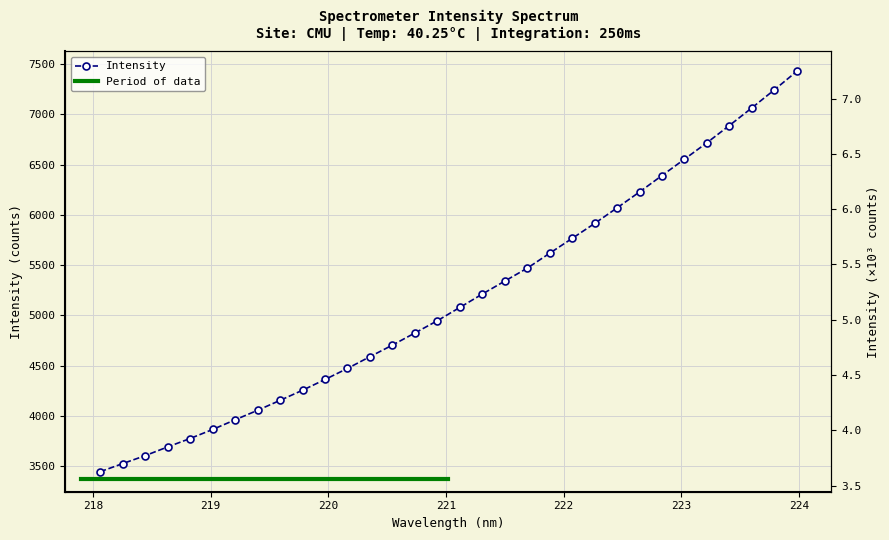

True or false: the data has more than 2 interior local peaks.

False